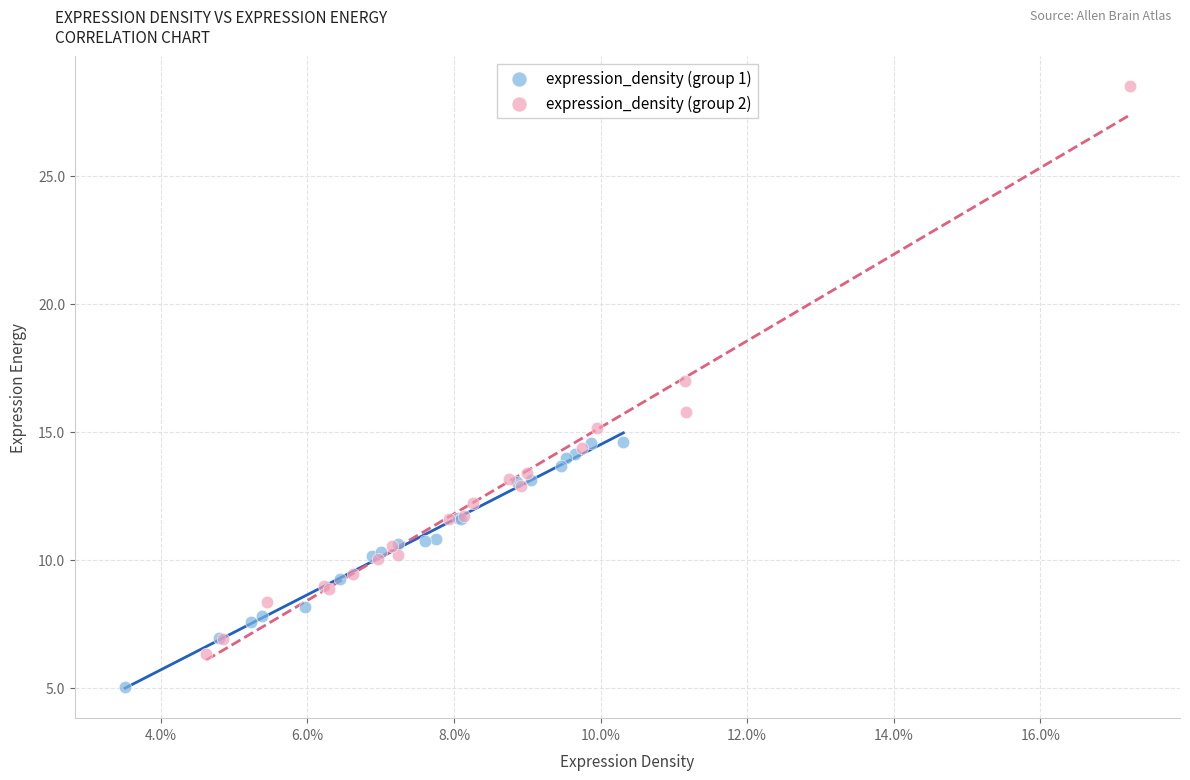

Which series has the widest spread of Y values?

expression_density (group 2)